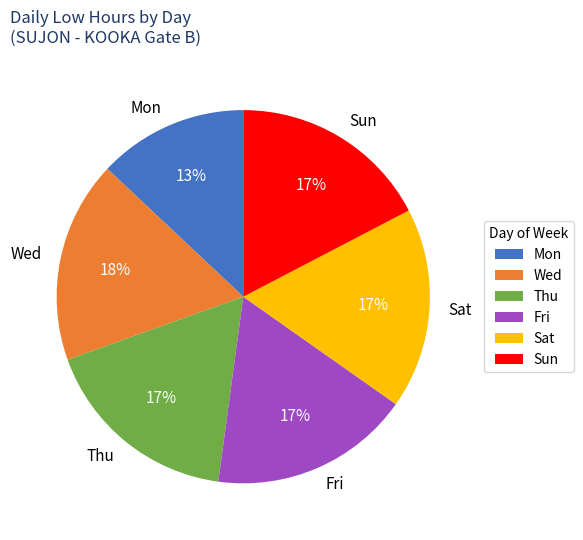

Count the number of slices in the pie.

6